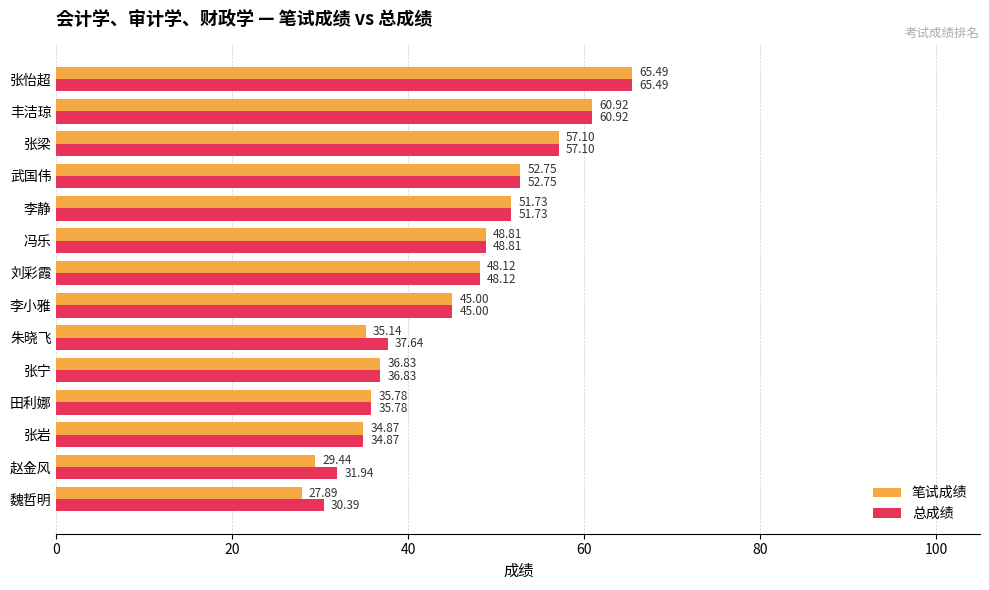

Where is 笔试成绩 nearest to the value 46?

李小雅